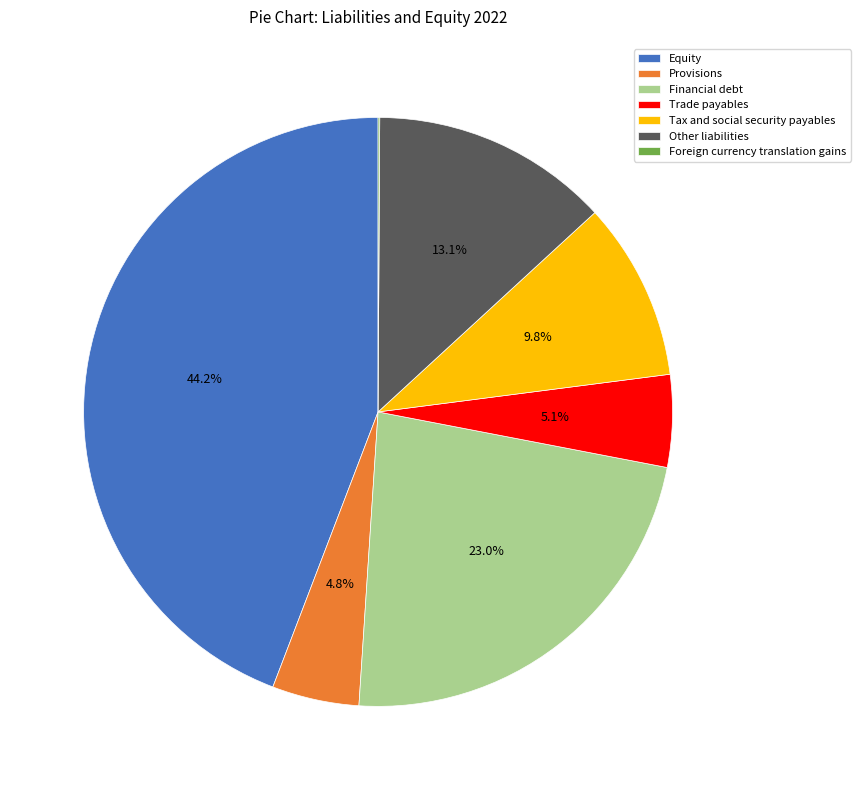

Which category has the biggest portion of the pie?

Equity